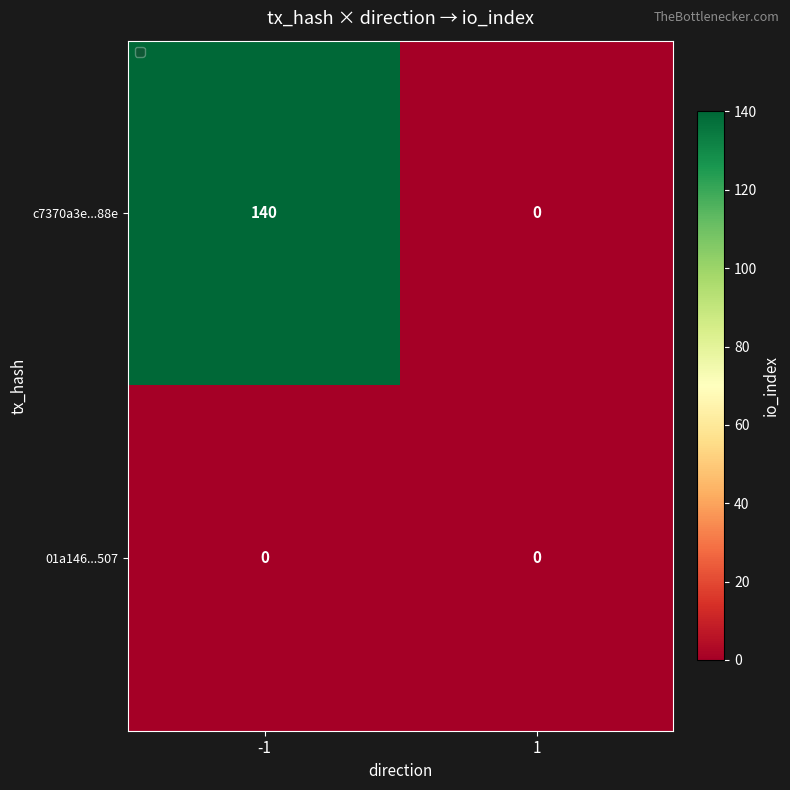

Reading left to right, transcribe all the data shown in this chart.

c7370a3e...88e: -1=140	1=0
01a146...507: -1=0	1=0